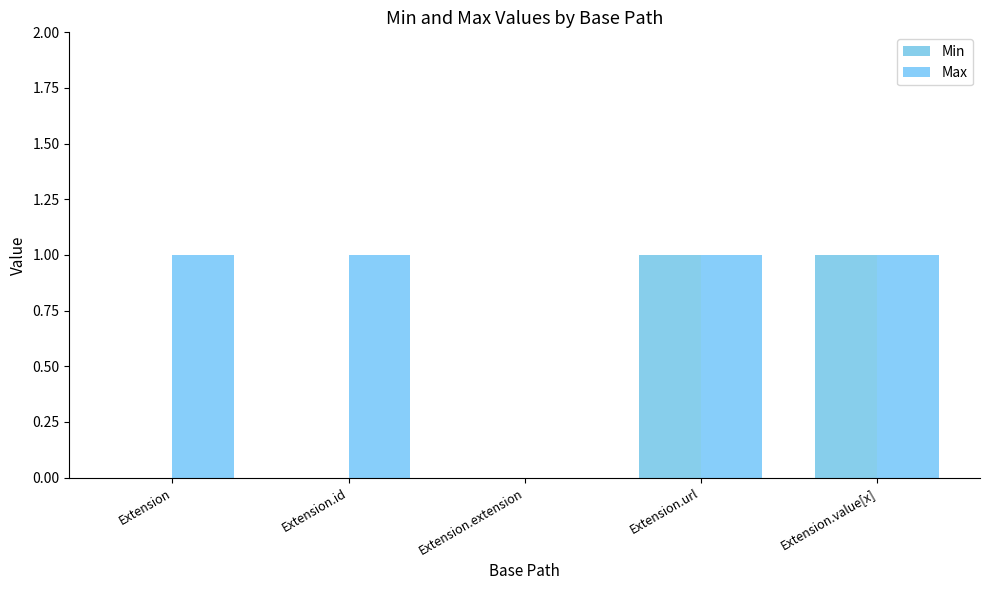

The Max series shows 1 at Extension.url. True or false?

True